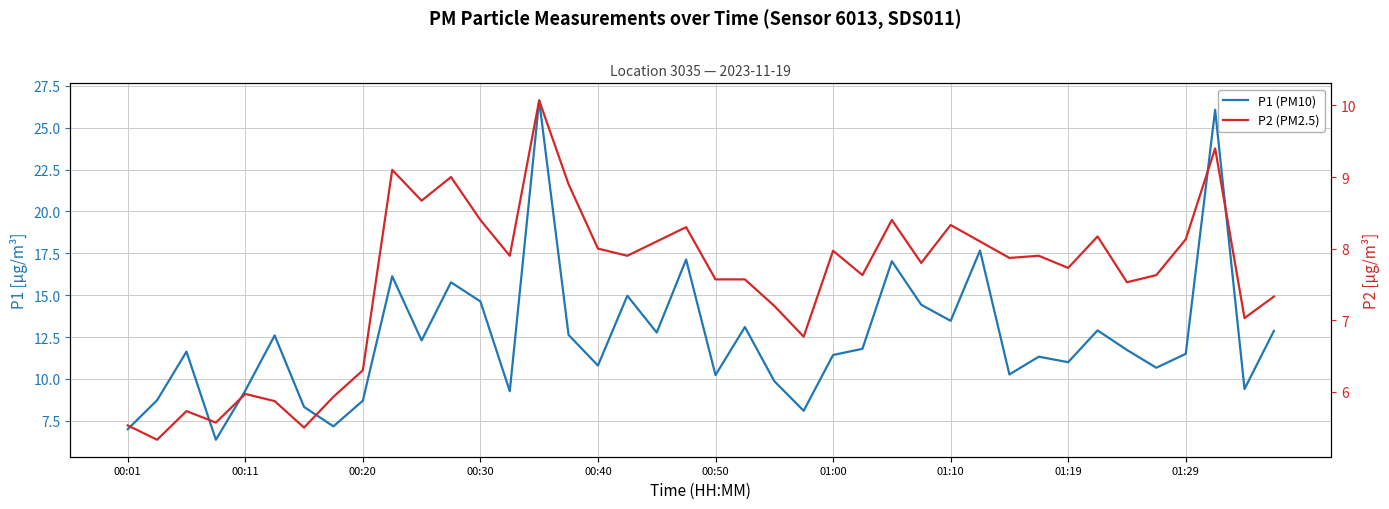

At 30, list the series in order from smallest to largest.

P2 (PM2.5), P1 (PM10)